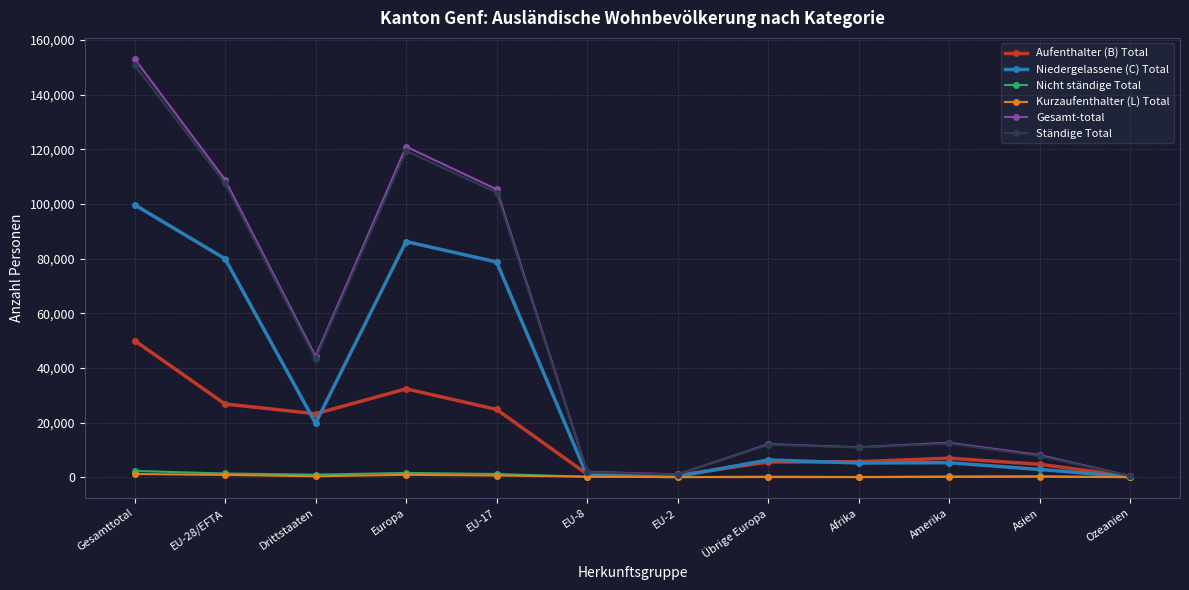

True or false: Niedergelassene (C) Total has more than 1 points higher than both neighbors.

True